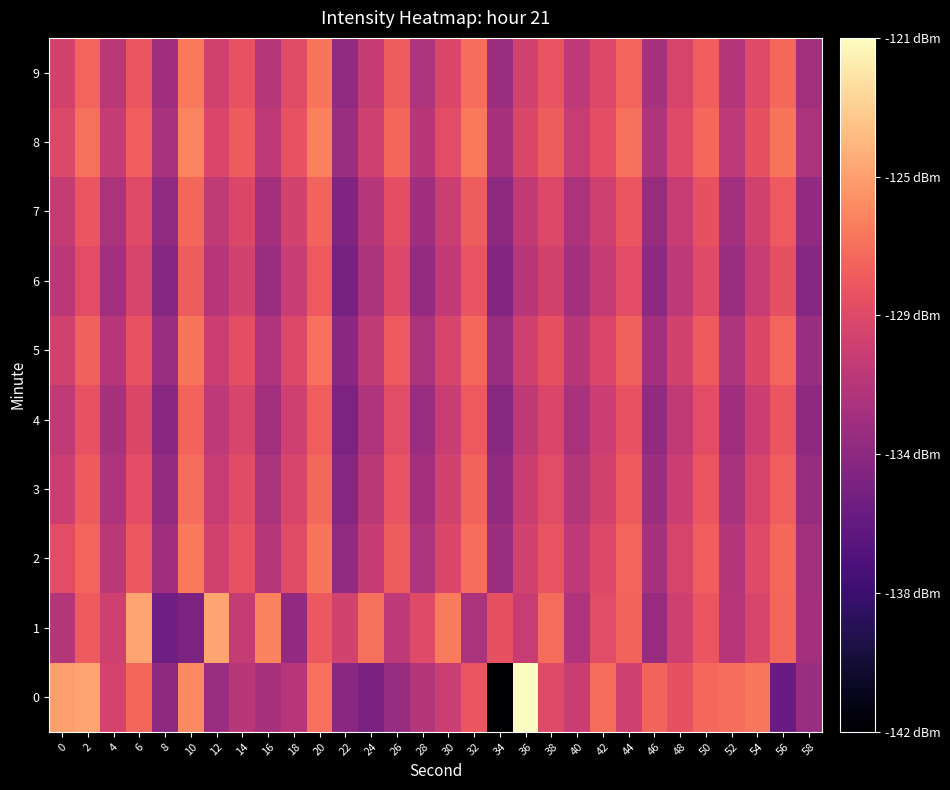

Which series has the largest total across all categories?

8